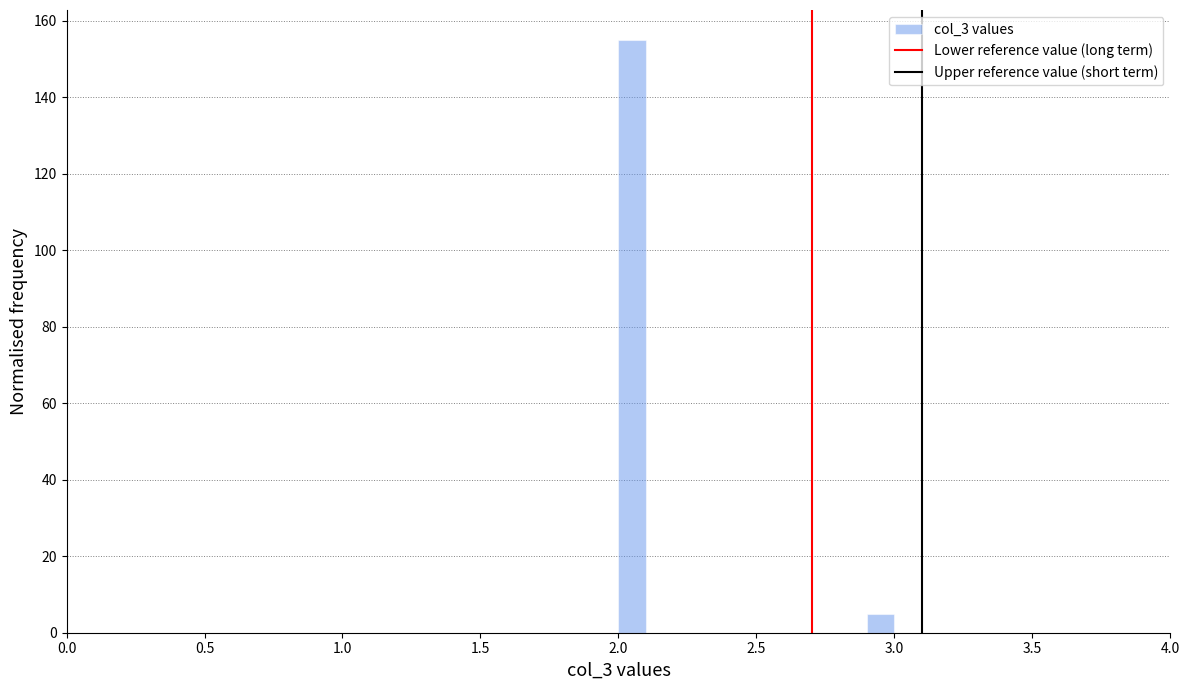

Read against the x-axis, roughly where is the centre of the tallest bar?

2.05